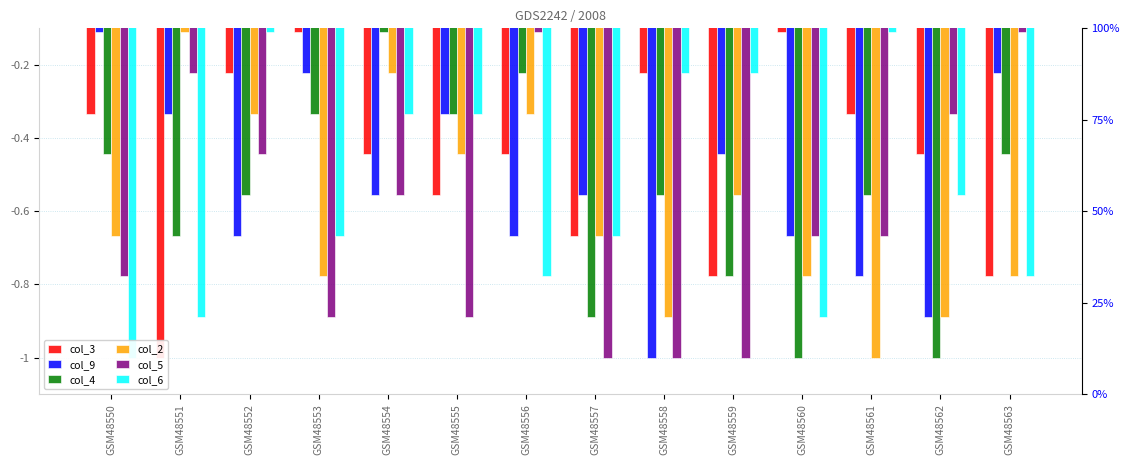

List the labels in order of col_2 value, largest first.

GSM48551, GSM48554, GSM48552, GSM48556, GSM48555, GSM48559, GSM48550, GSM48557, GSM48553, GSM48560, GSM48563, GSM48558, GSM48562, GSM48561